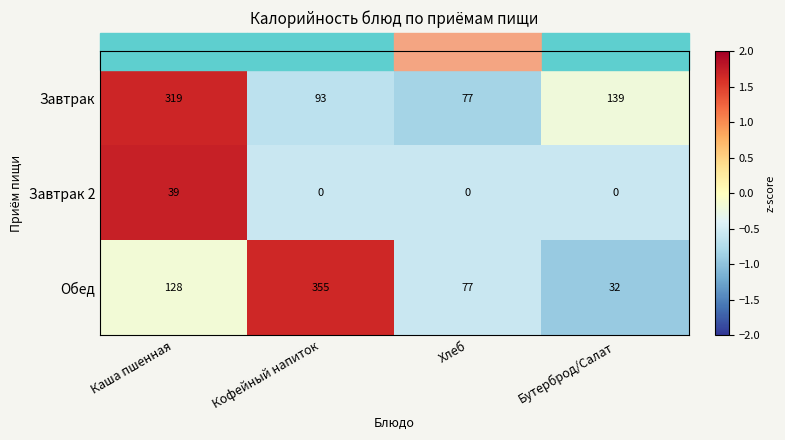

What is the maximum value shown in the chart?

355